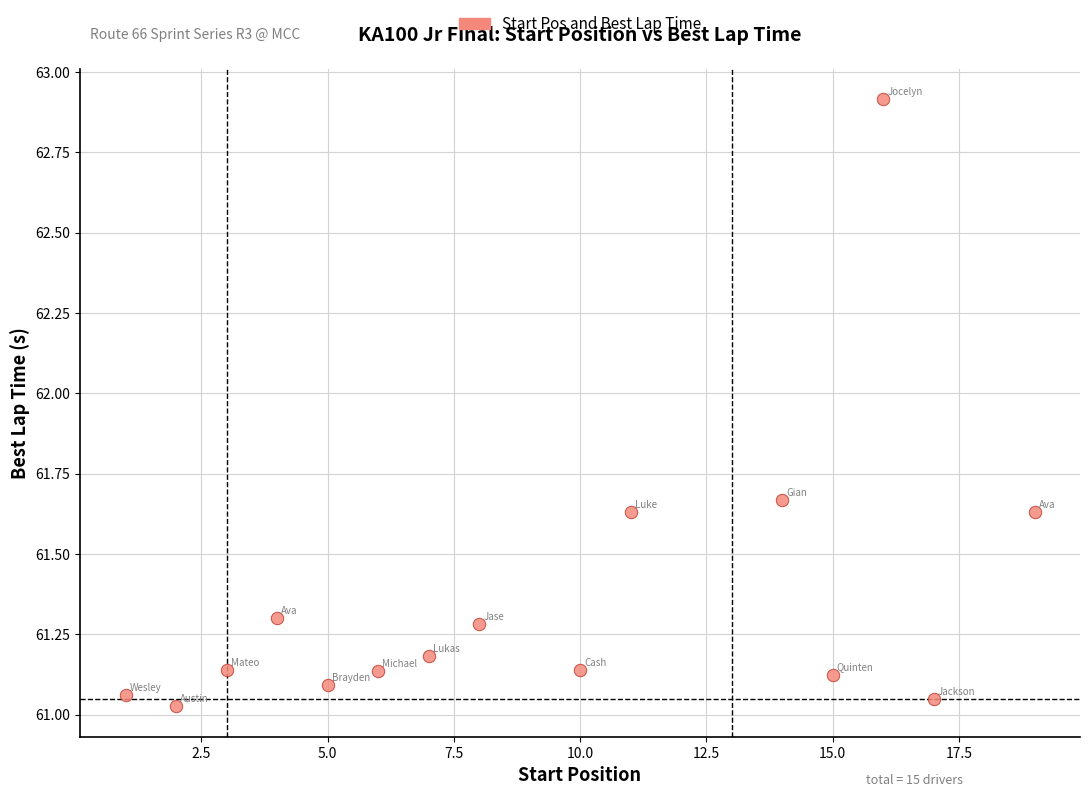

What is the range of Y values (max minus min)?

1.9